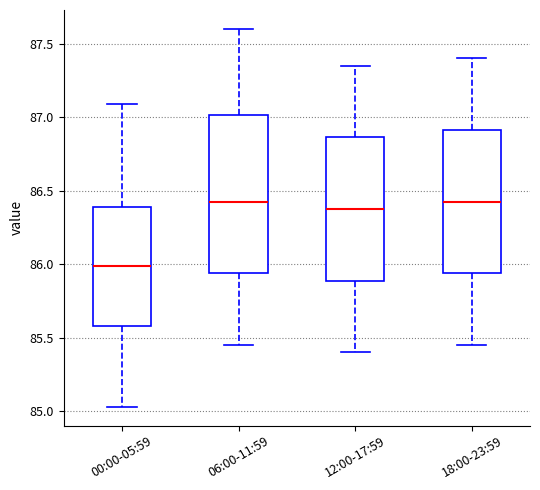

Reading left to right, transcribe this box plot: for each box, give where its median line is, the range the box spans, and where its two whiskers end, as read against the y-axis. The values are not printed on the chart, so give them approximately, as read against the axis.

00:00-05:59: median 86.00, box 85.60 to 86.40, whiskers 85.05 to 87.10
06:00-11:59: median 86.45, box 85.95 to 87.00, whiskers 85.45 to 87.60
12:00-17:59: median 86.40, box 85.90 to 86.85, whiskers 85.40 to 87.35
18:00-23:59: median 86.45, box 85.95 to 86.90, whiskers 85.45 to 87.40